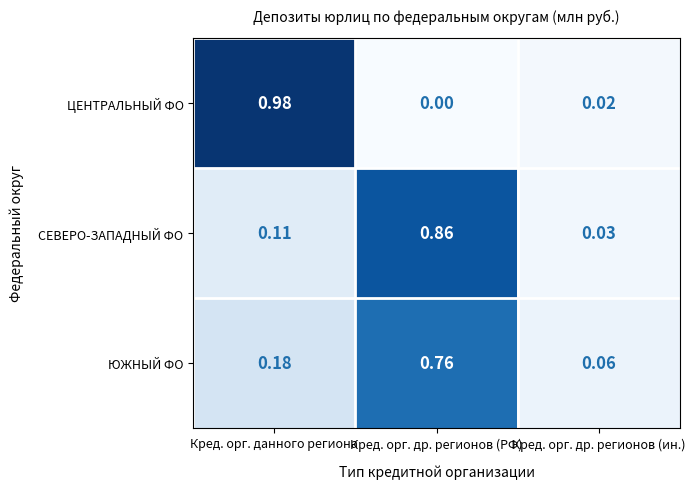

Which series has the widest spread of values?

ЦЕНТРАЛЬНЫЙ ФО